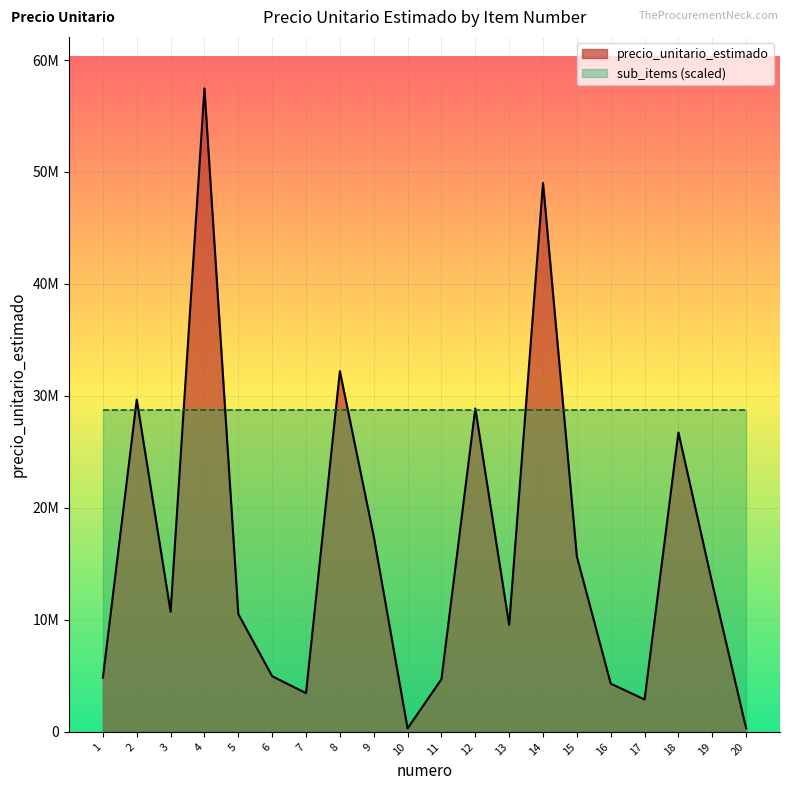

What is the difference between the second highest and minimum values?

48703756